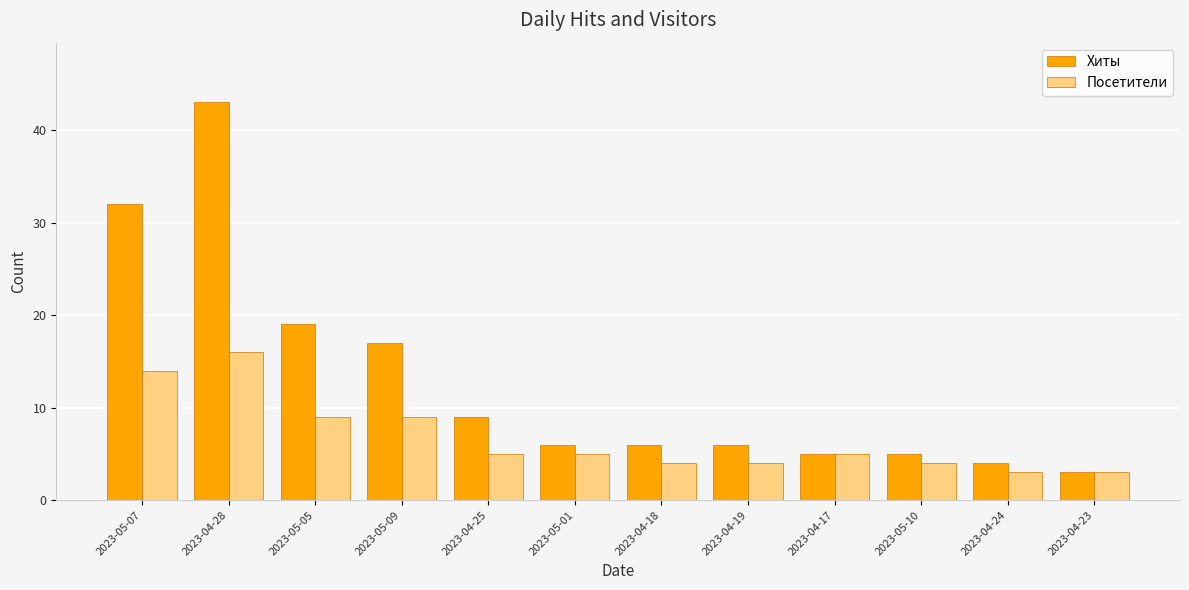

Read the Посетители value at 2023-04-19.

4